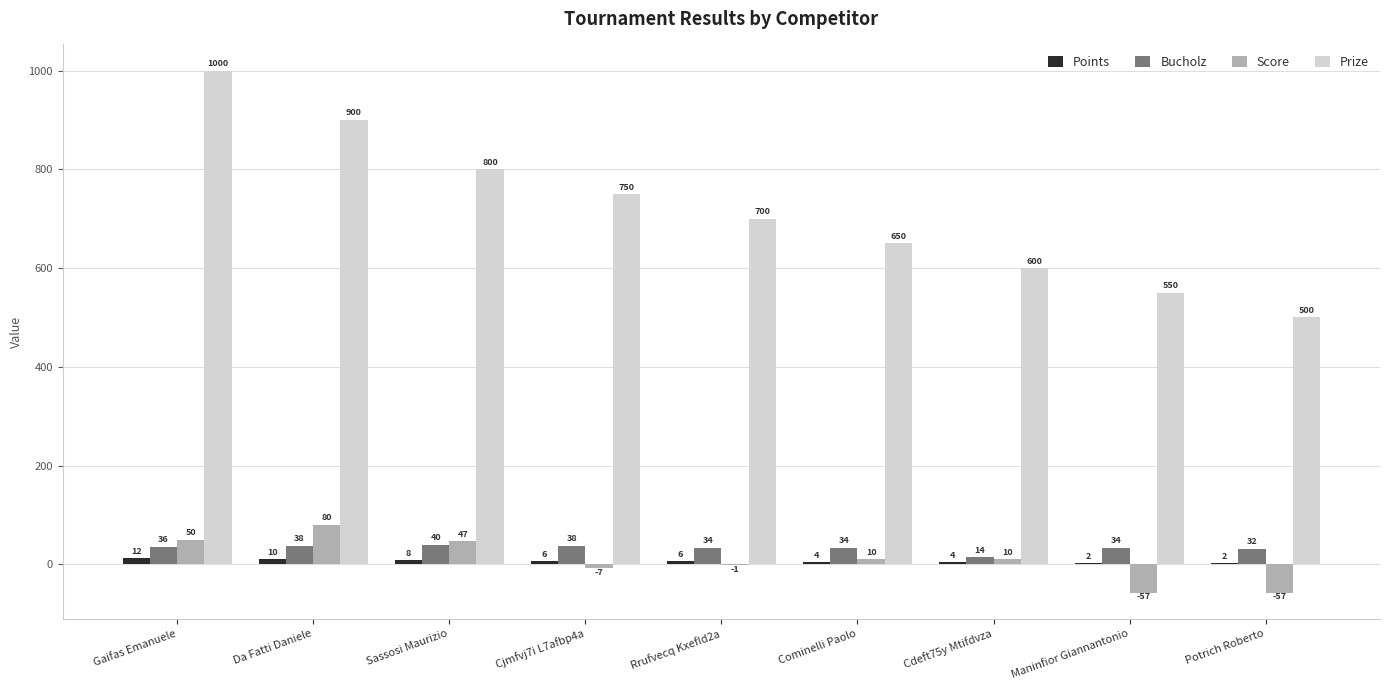

Is it true that Prize equals 600 at Cdeft75y Mtifdvza?

True